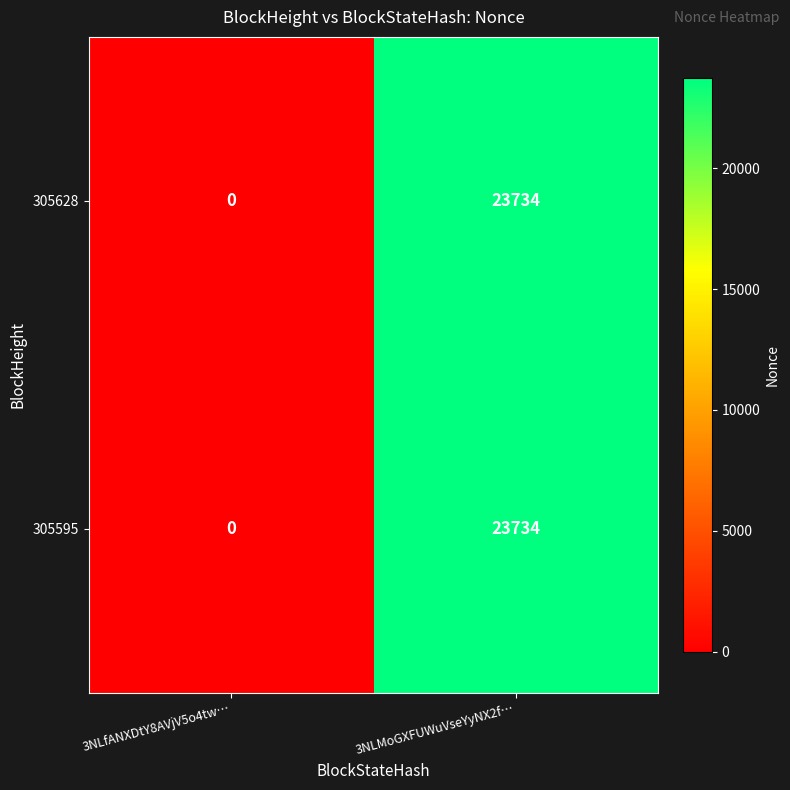

At how many categories does at least one series exceed 3835?

1